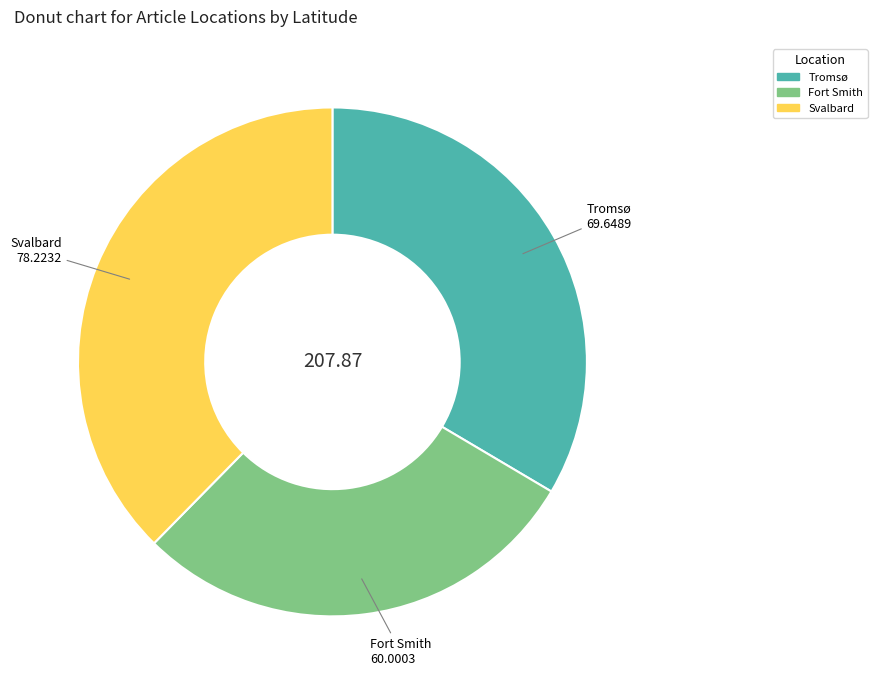

Does any single category account for the majority?

No